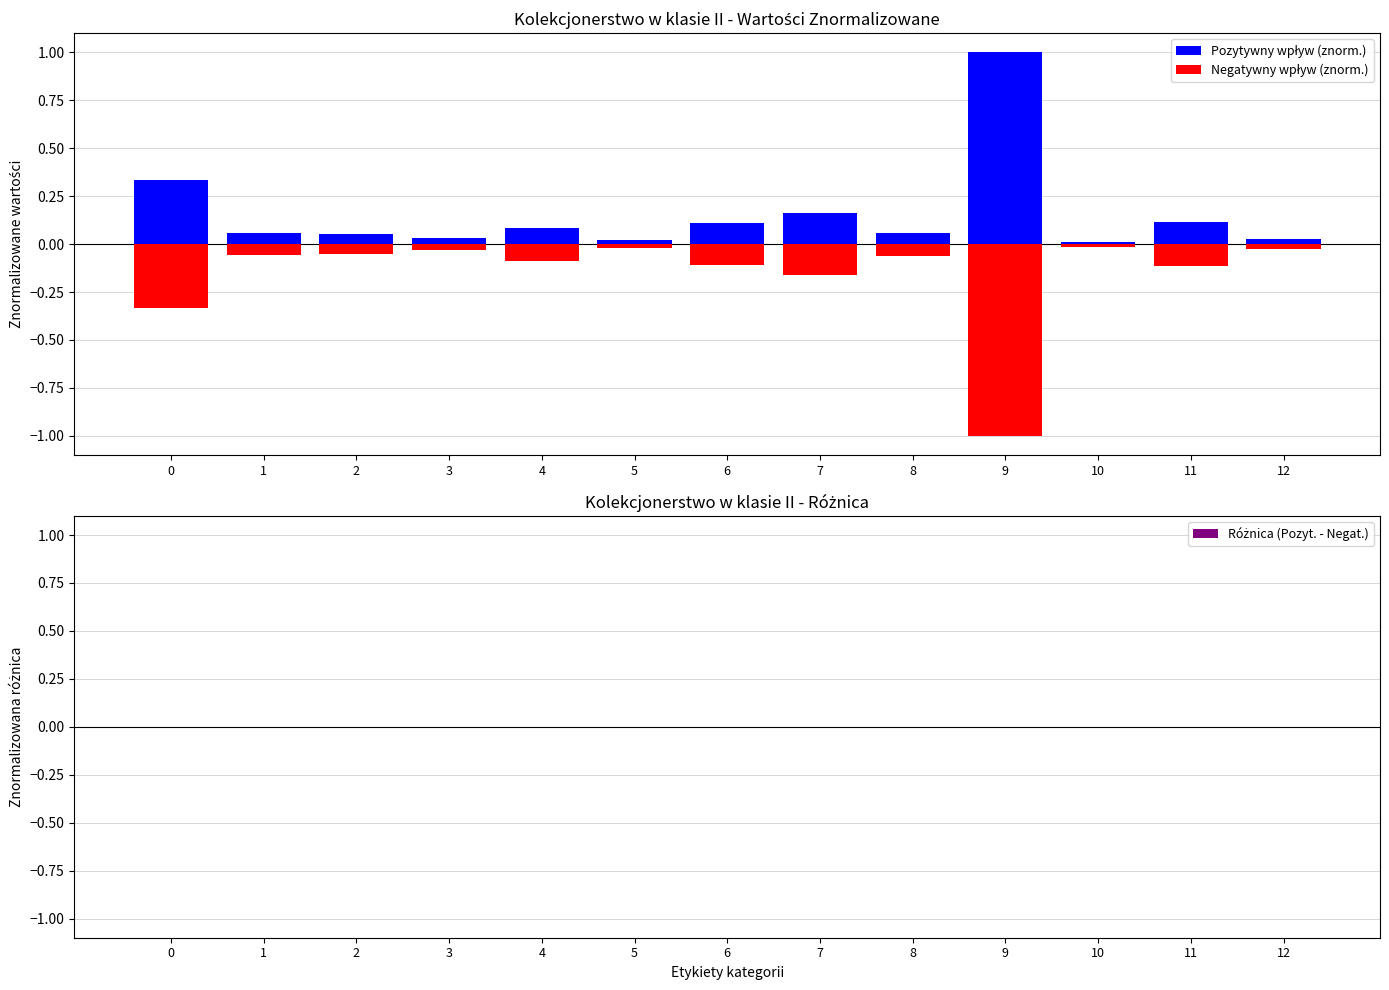

Between 7 and 9, which series saw the biggest shift?

Pozytywny wpływ (znorm.)